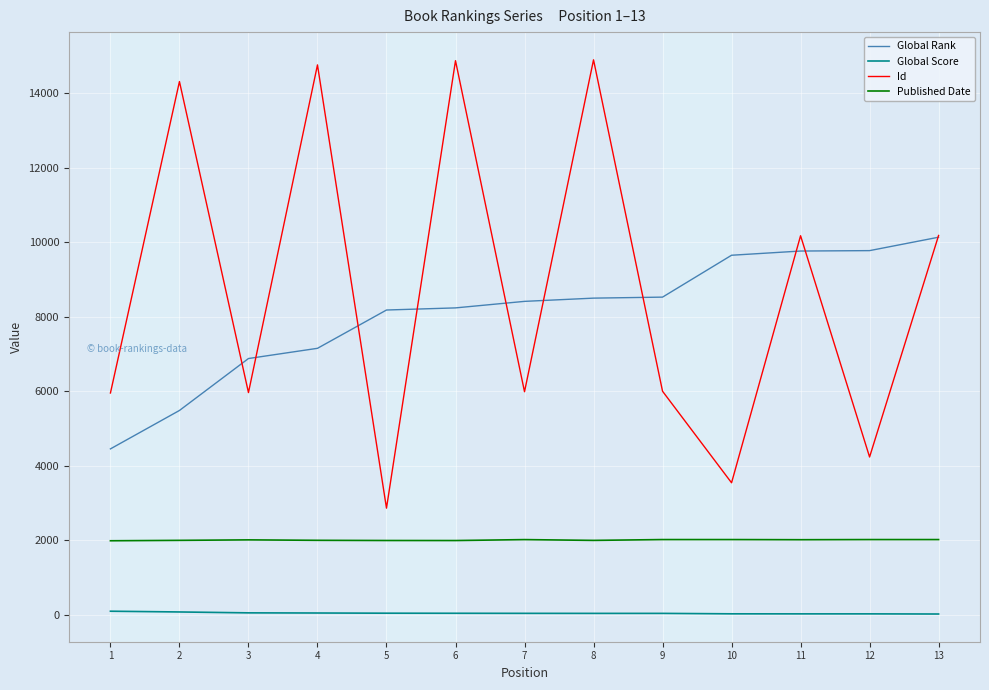

What is the greatest value displayed?

14893